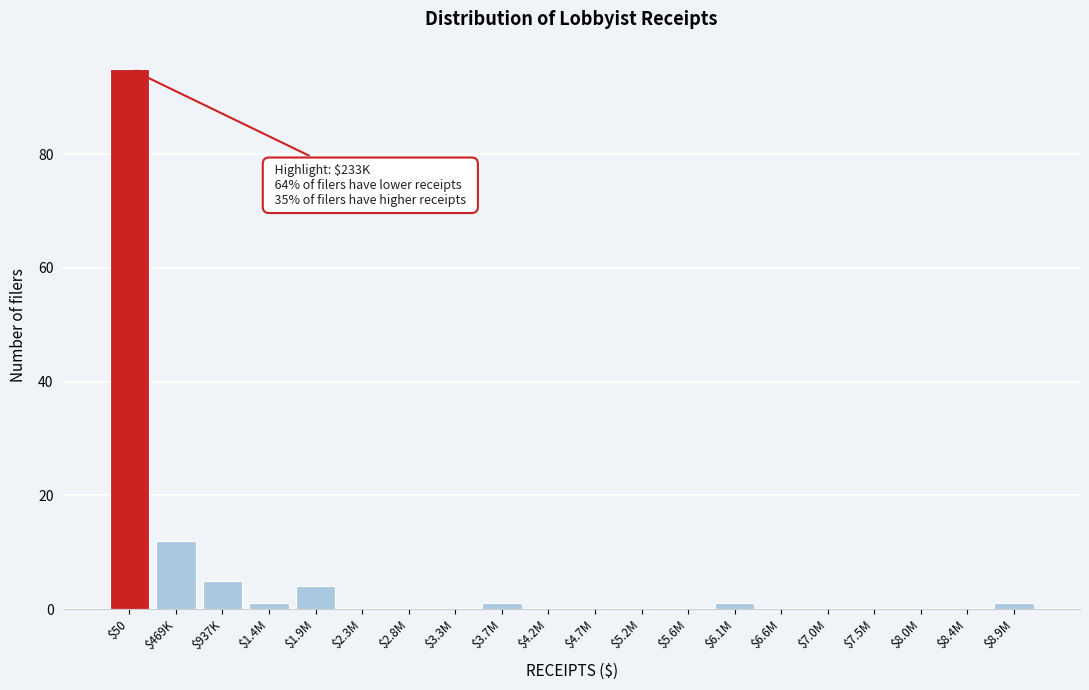

The chart shows a value of 36 at $2.8M. True or false?

False